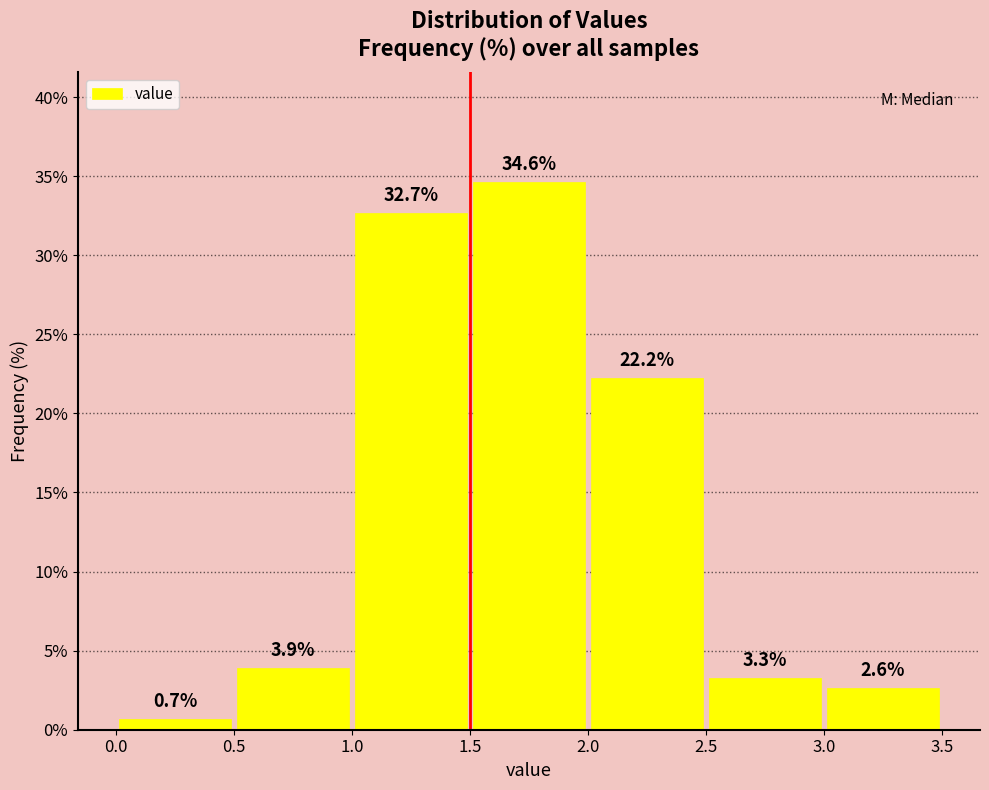

Which range on the x-axis has the tallest bar?

1.5 to 2.0